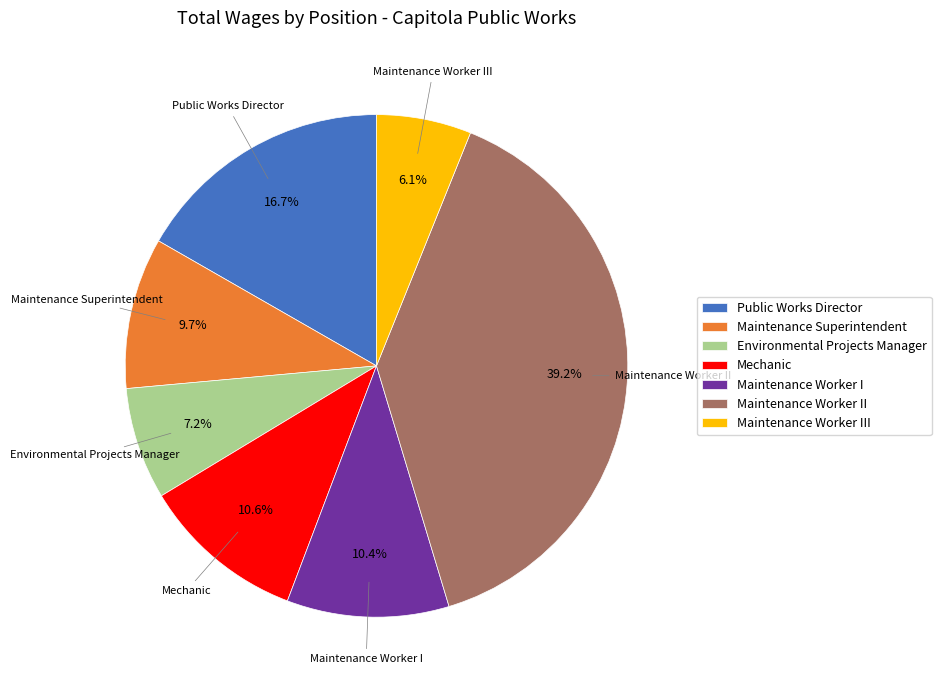

The Environmental Projects Manager slice represents 21% of the pie. True or false?

False